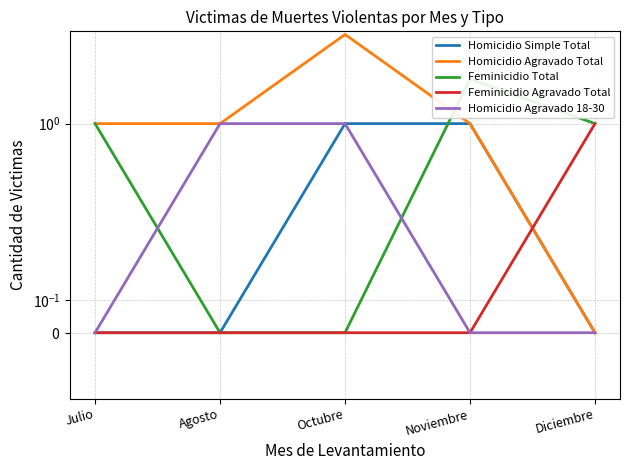

Where is Homicidio Agravado Total nearest to the value 2?

Julio